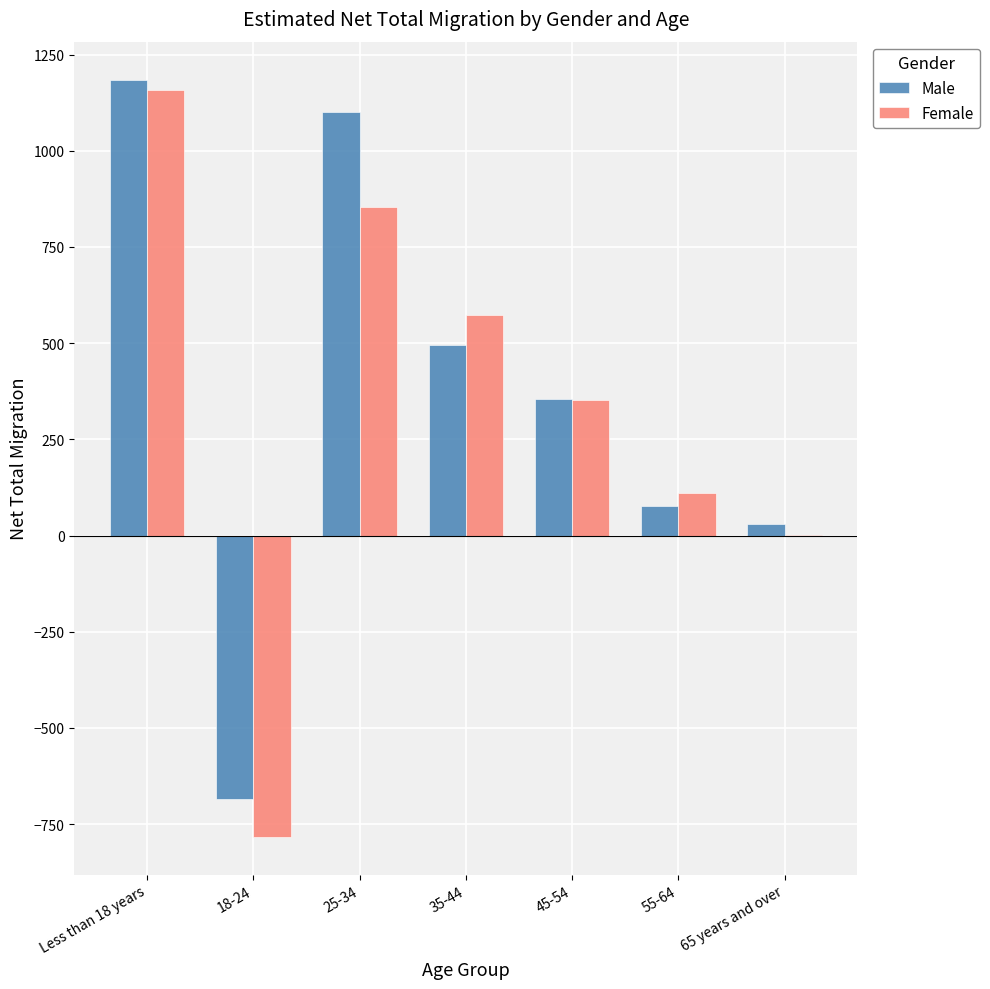

Reading right to left, list all the values displayed in this chart.

Male: 65 years and over=31	55-64=77	45-54=355	35-44=495	25-34=1101	18-24=-685	Less than 18 years=1185
Female: 65 years and over=2	55-64=110	45-54=351	35-44=574	25-34=855	18-24=-783	Less than 18 years=1159